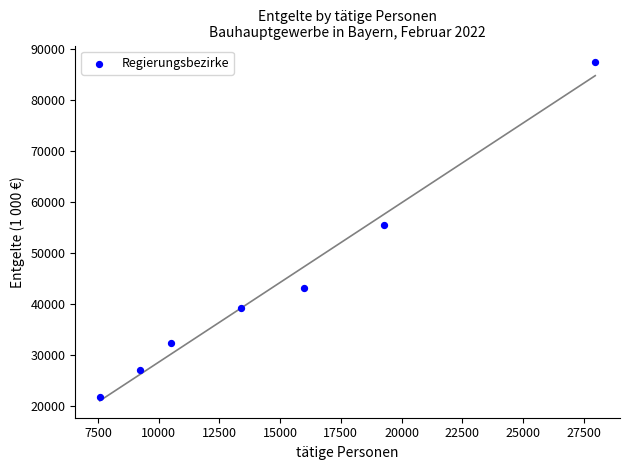

What Y value in the scatter plot is closest to 54680?

55578